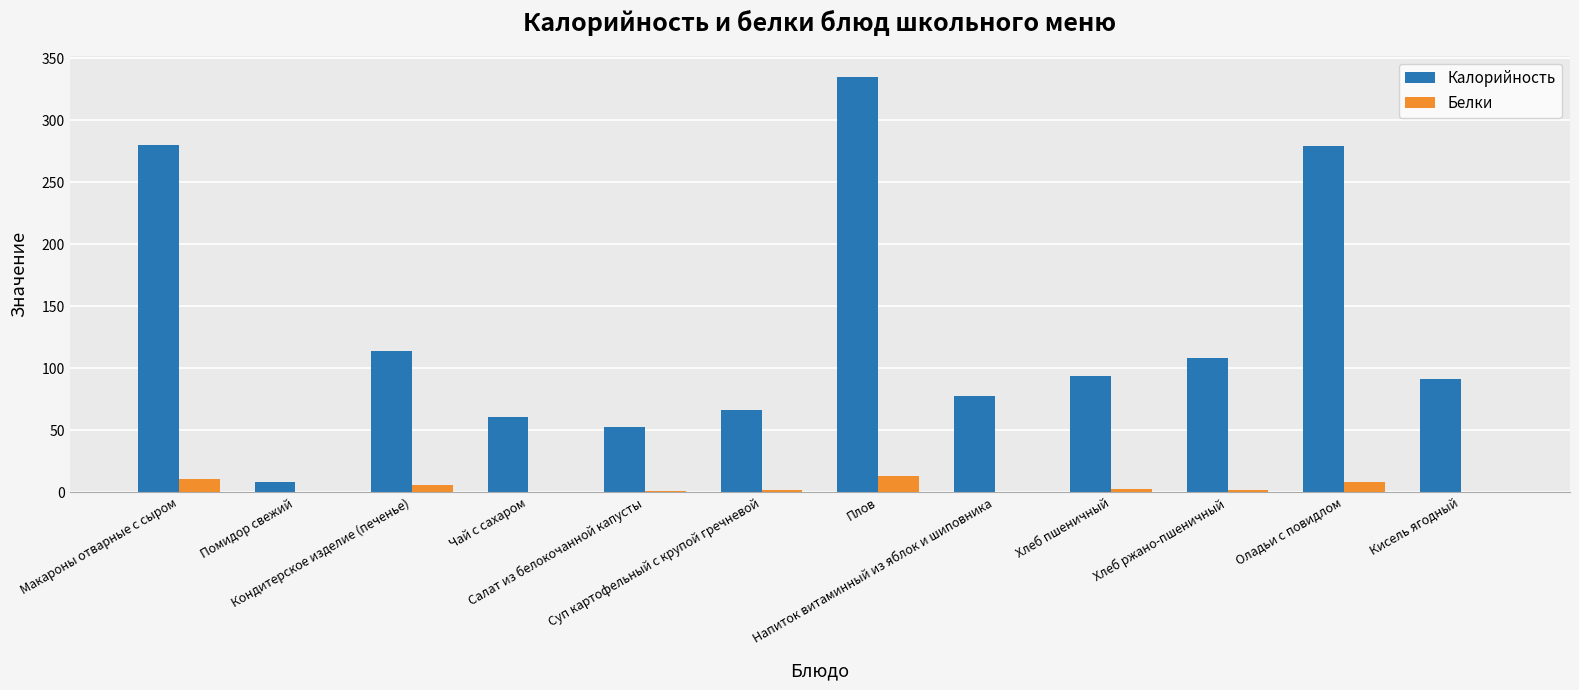

Count the number of data series in this chart.

2